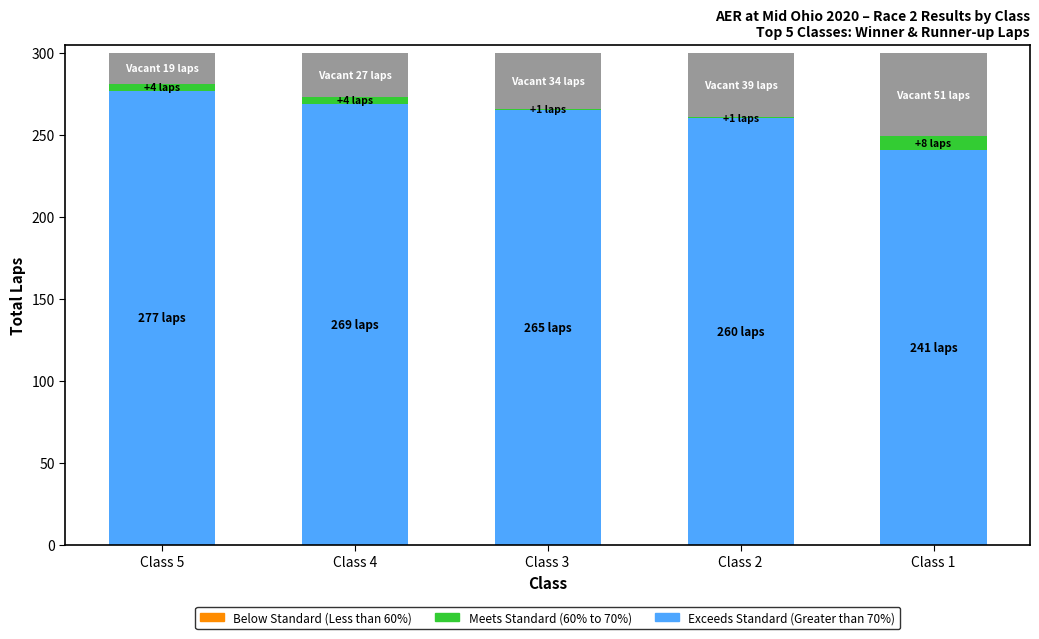

How many series are shown in this chart?

3